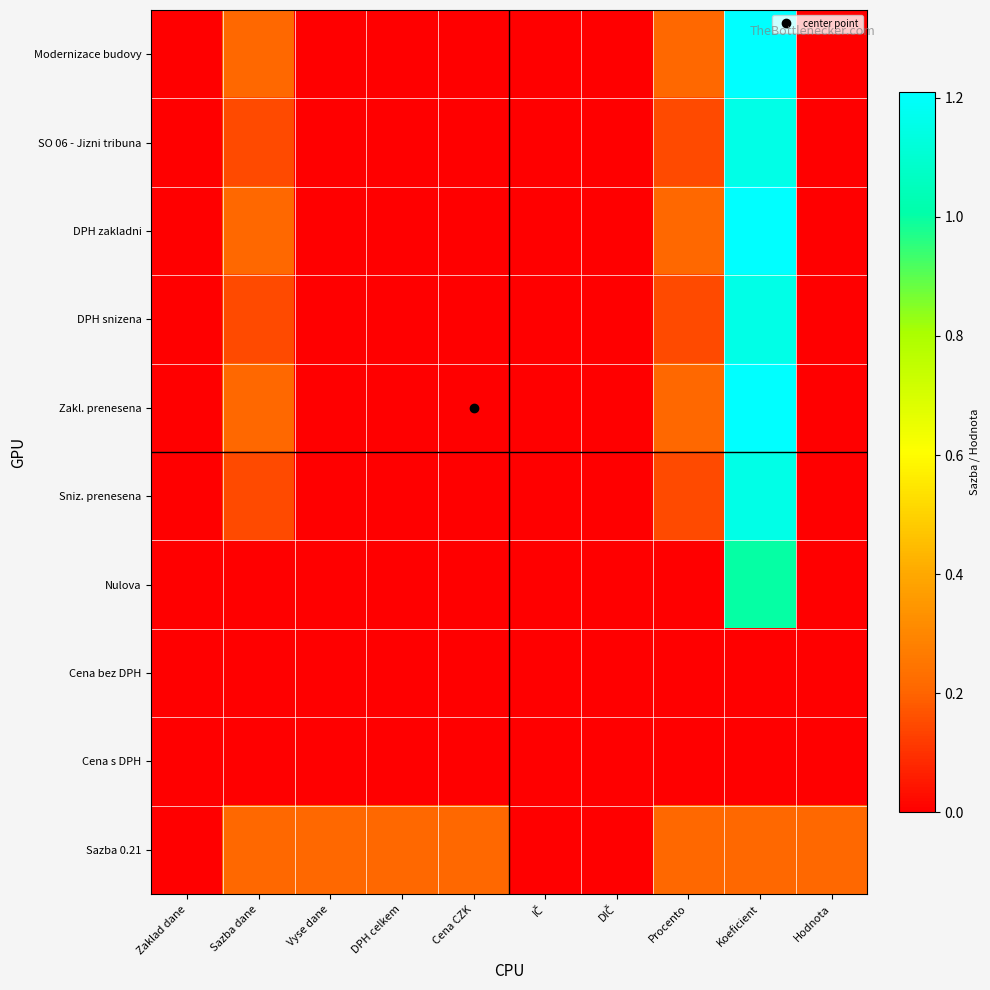

What is the total value across all series at Vyse dane?

0.2